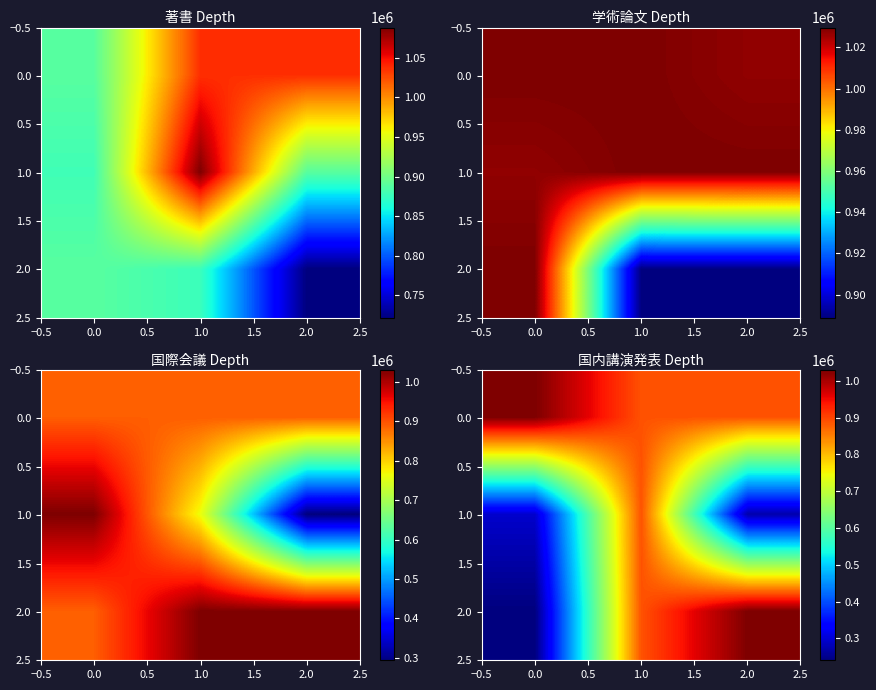

What is the total value across all series at 2.0?

2189518